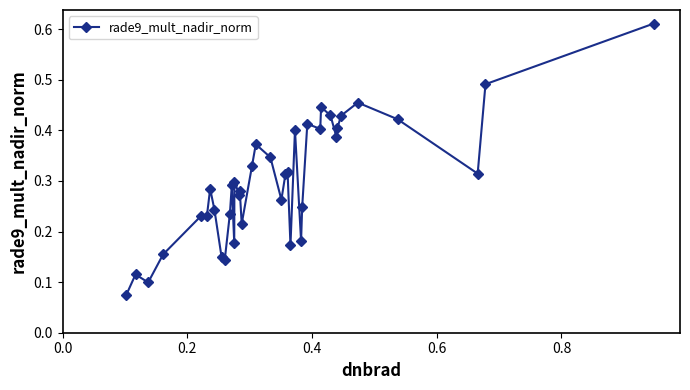

What is the sum of all values?

11.6